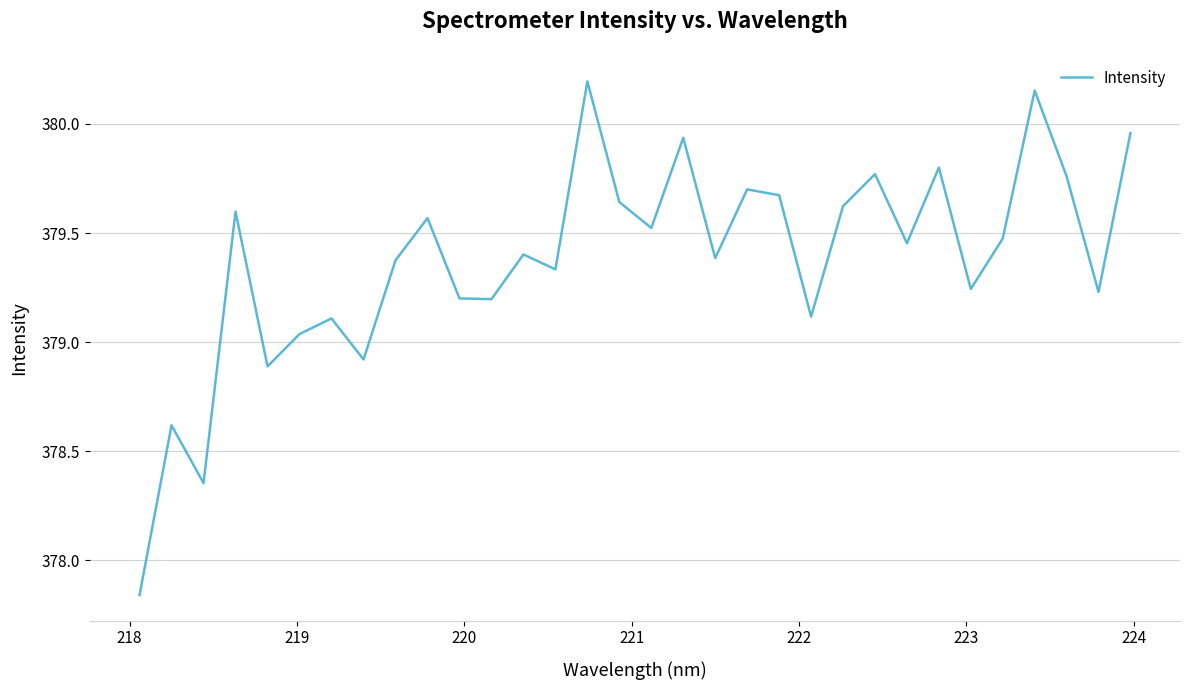

What is the difference between the maximum and minimum values?

2.4